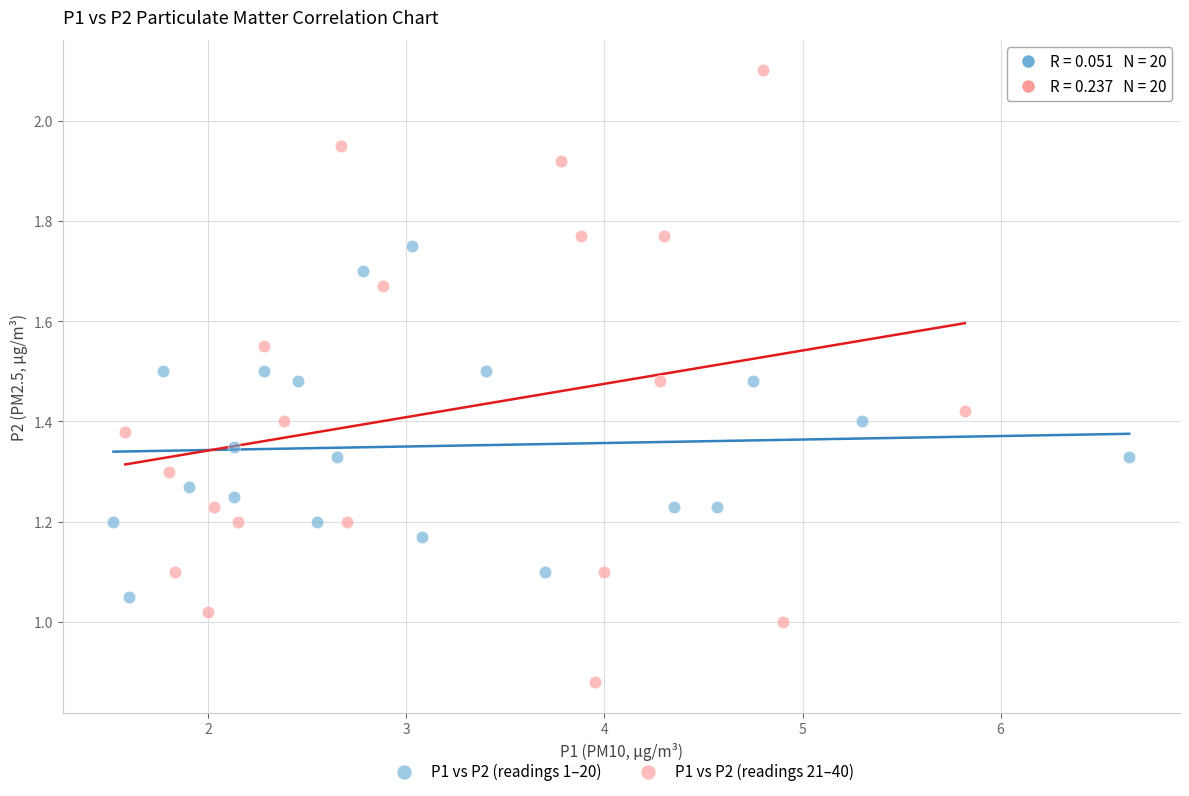

Which series reaches the minimum Y coordinate?

P1 vs P2 (readings 21–40)